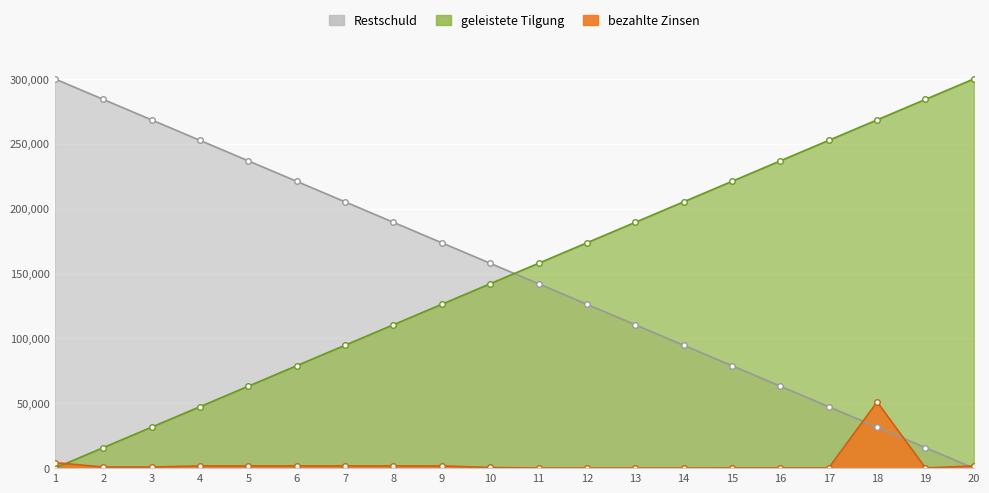

Where is the data nearest to the value 25525?

1